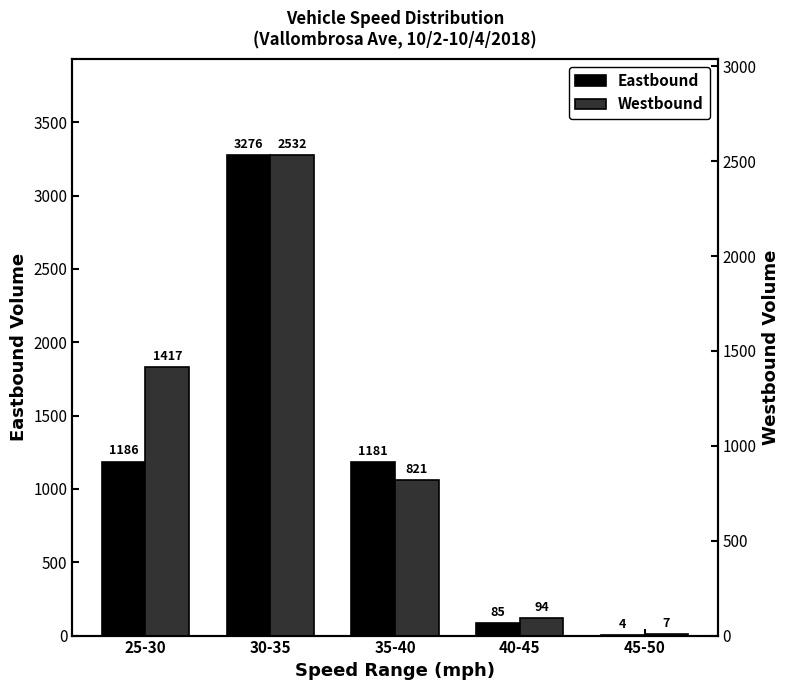

What is the sum of all Eastbound values?

5732